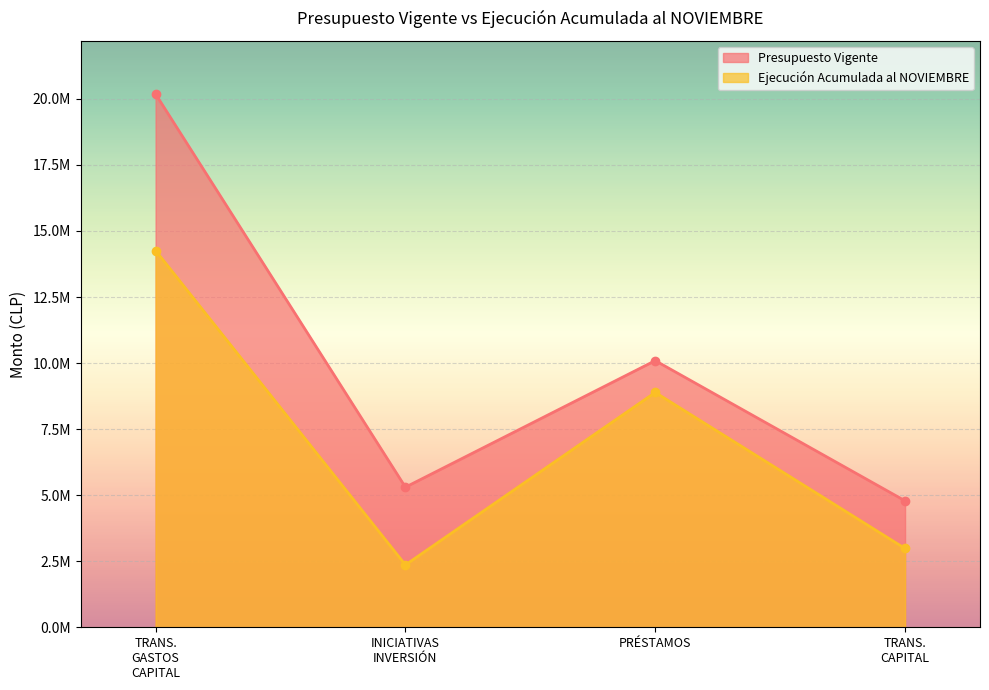

True or false: Presupuesto Vigente and Ejecución Acumulada al NOVIEMBRE intersect in this chart.

False